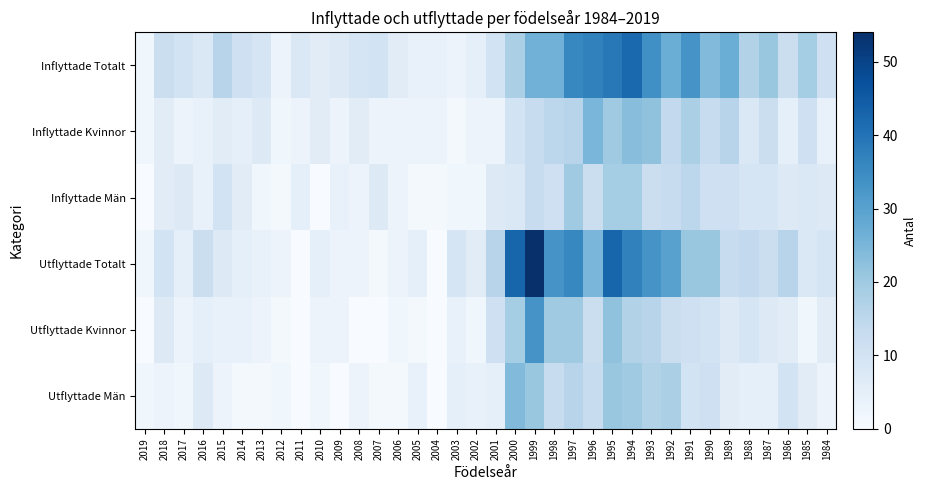

At which category does the chart reach its peak across all series?

1999